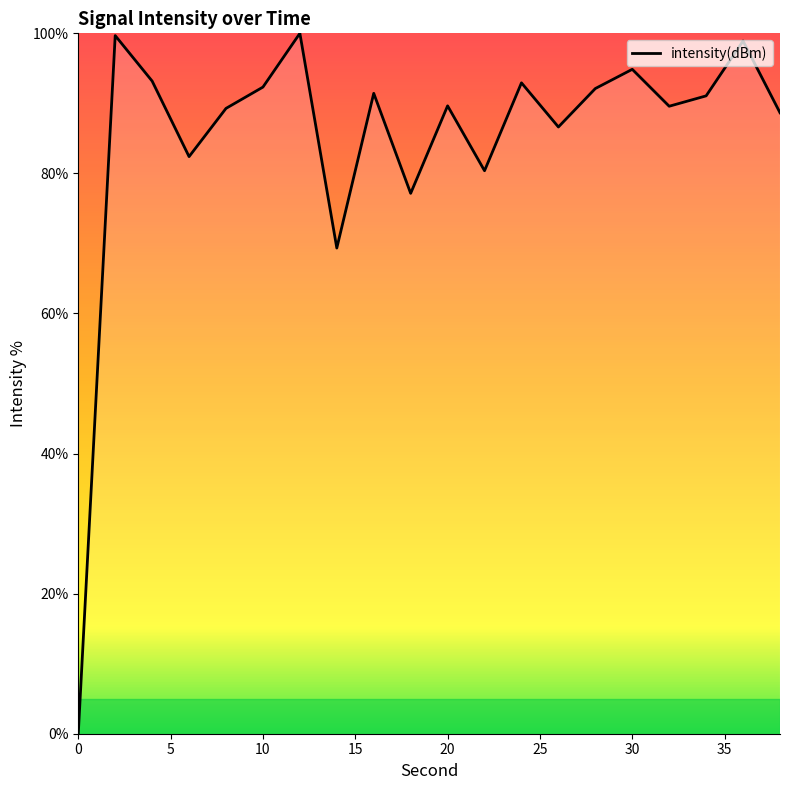

How many values exceed 91?

10